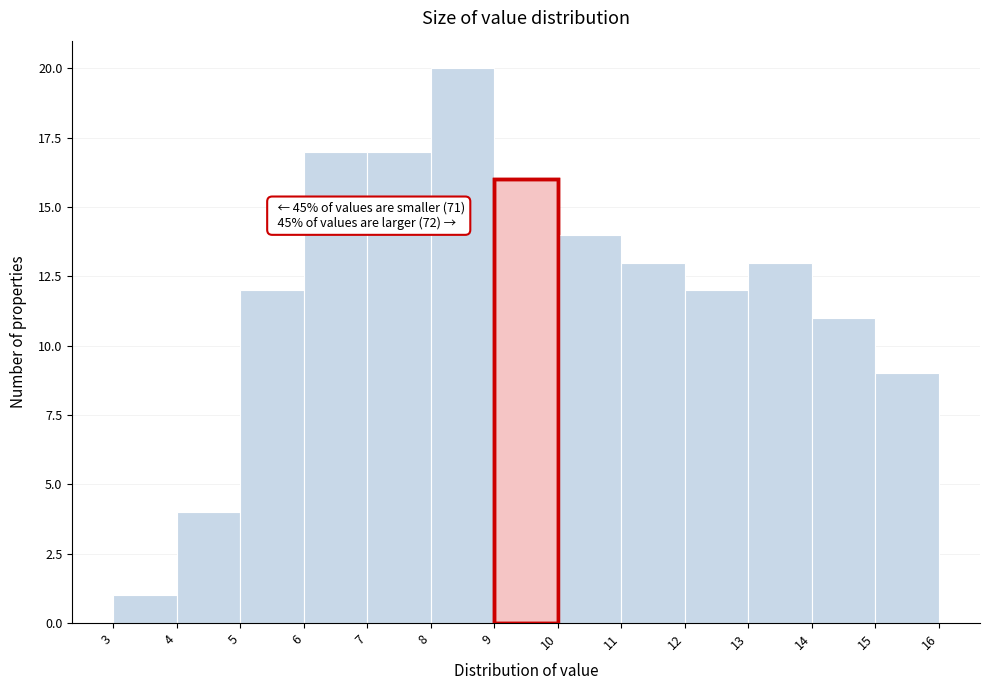

Over which range of the x-axis is the bar tallest?

8 to 9